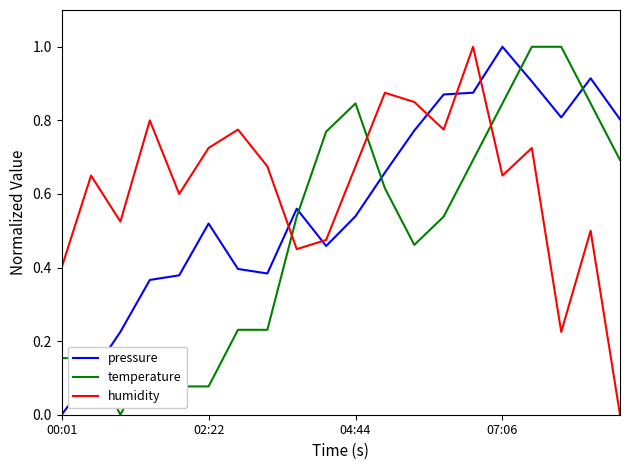

After their last crossing, which series has the higher values: pressure or humidity?

pressure